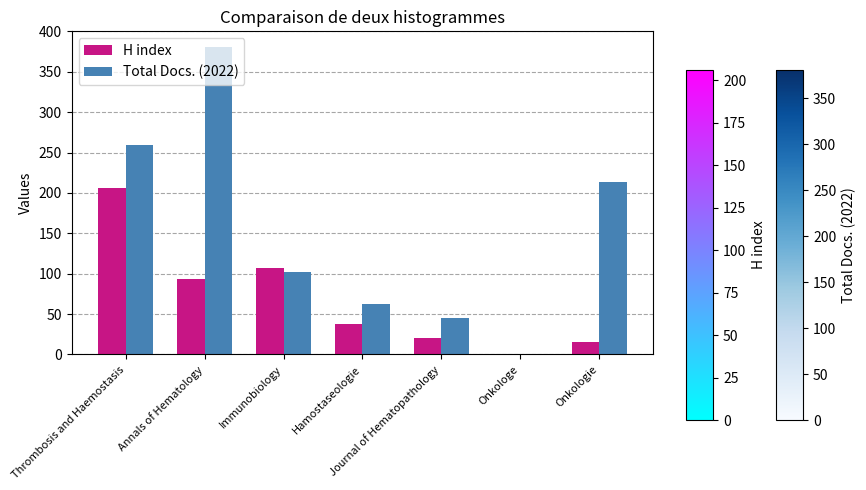

Which series has the largest range (max minus min)?

Total Docs. (2022)